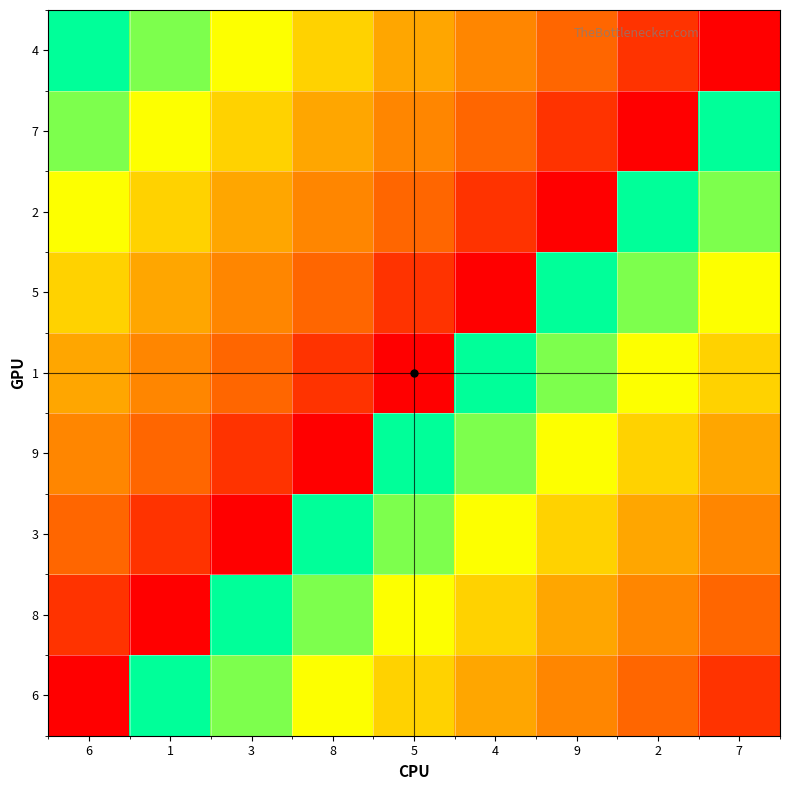

At which category is the sum across all series the highest?

6